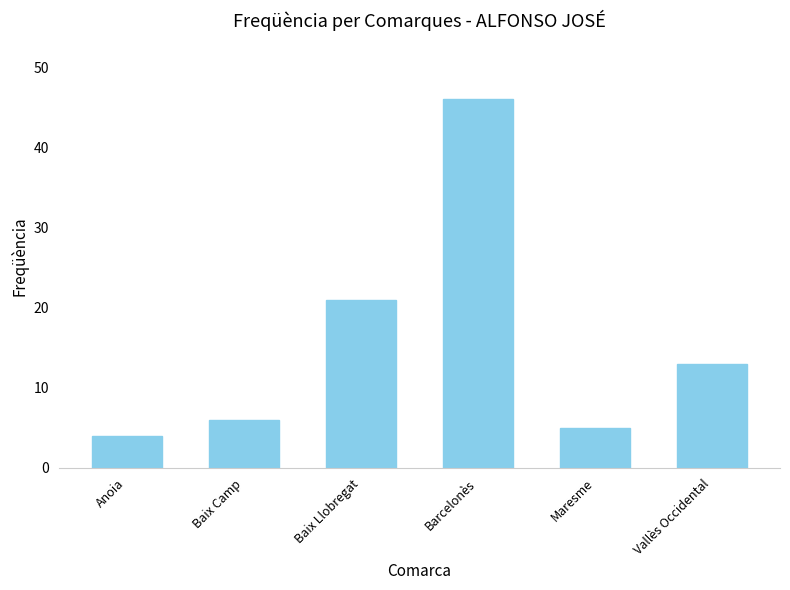

What is the ratio of the value at Baix Llobregat to the value at Baix Camp?

3.5